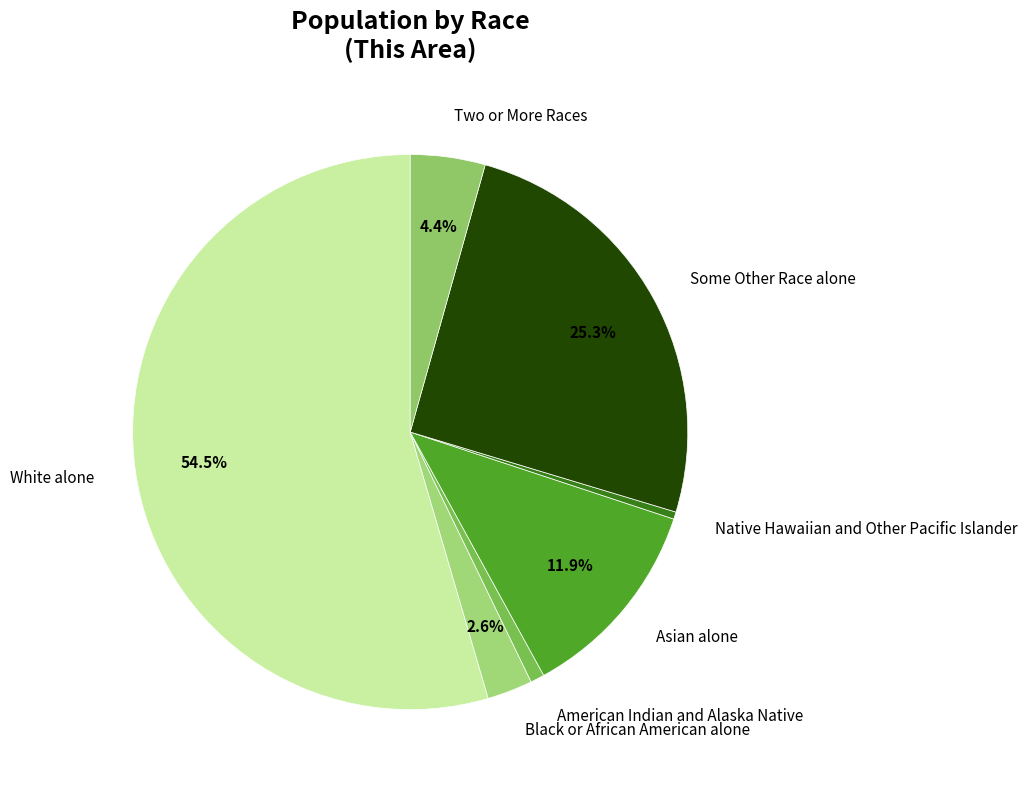

Which category has the biggest portion of the pie?

White alone